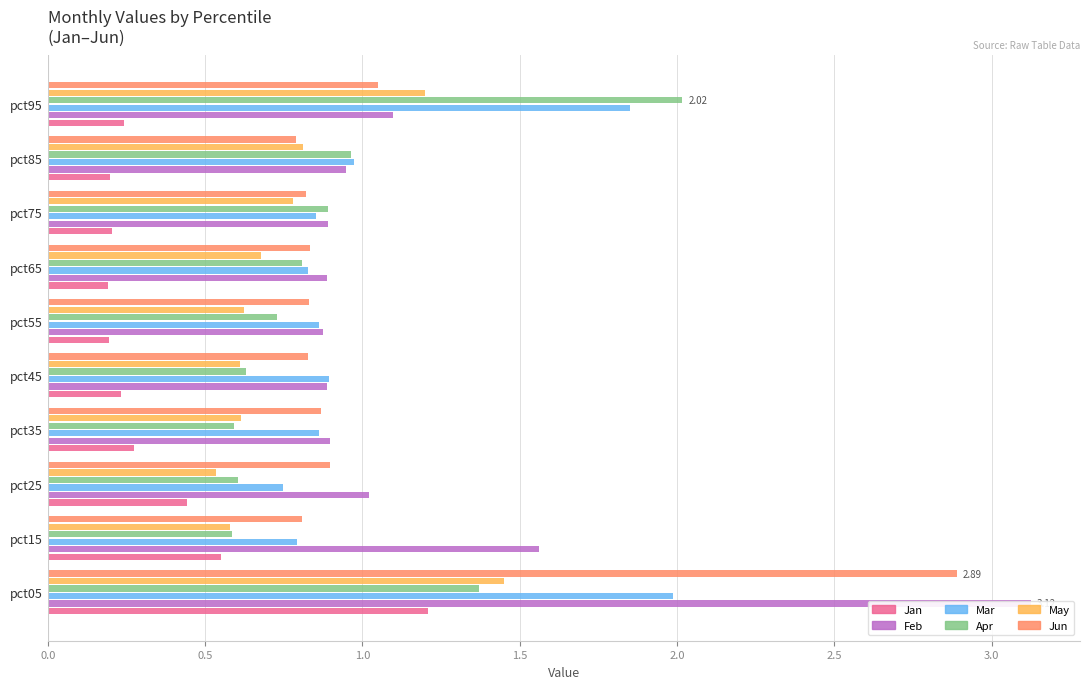

Count the number of data series in this chart.

6